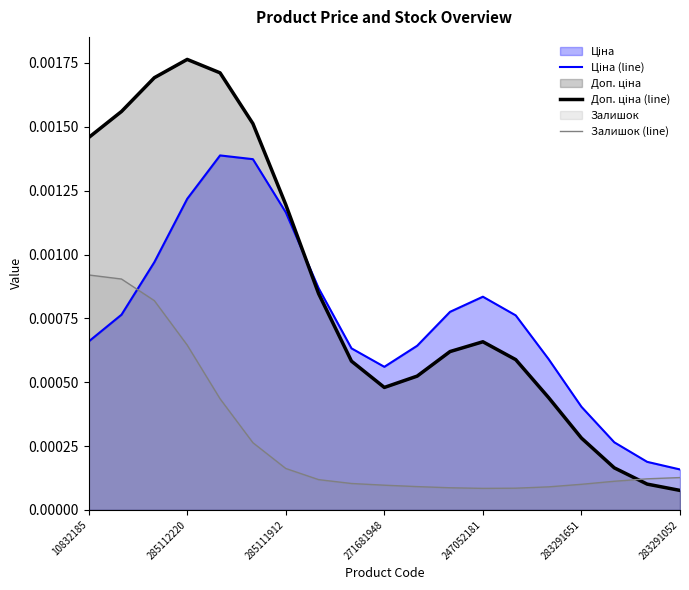

At 14, list the series in order from largest to smallest.

Ціна (line), Доп. ціна (line), Залишок (line)